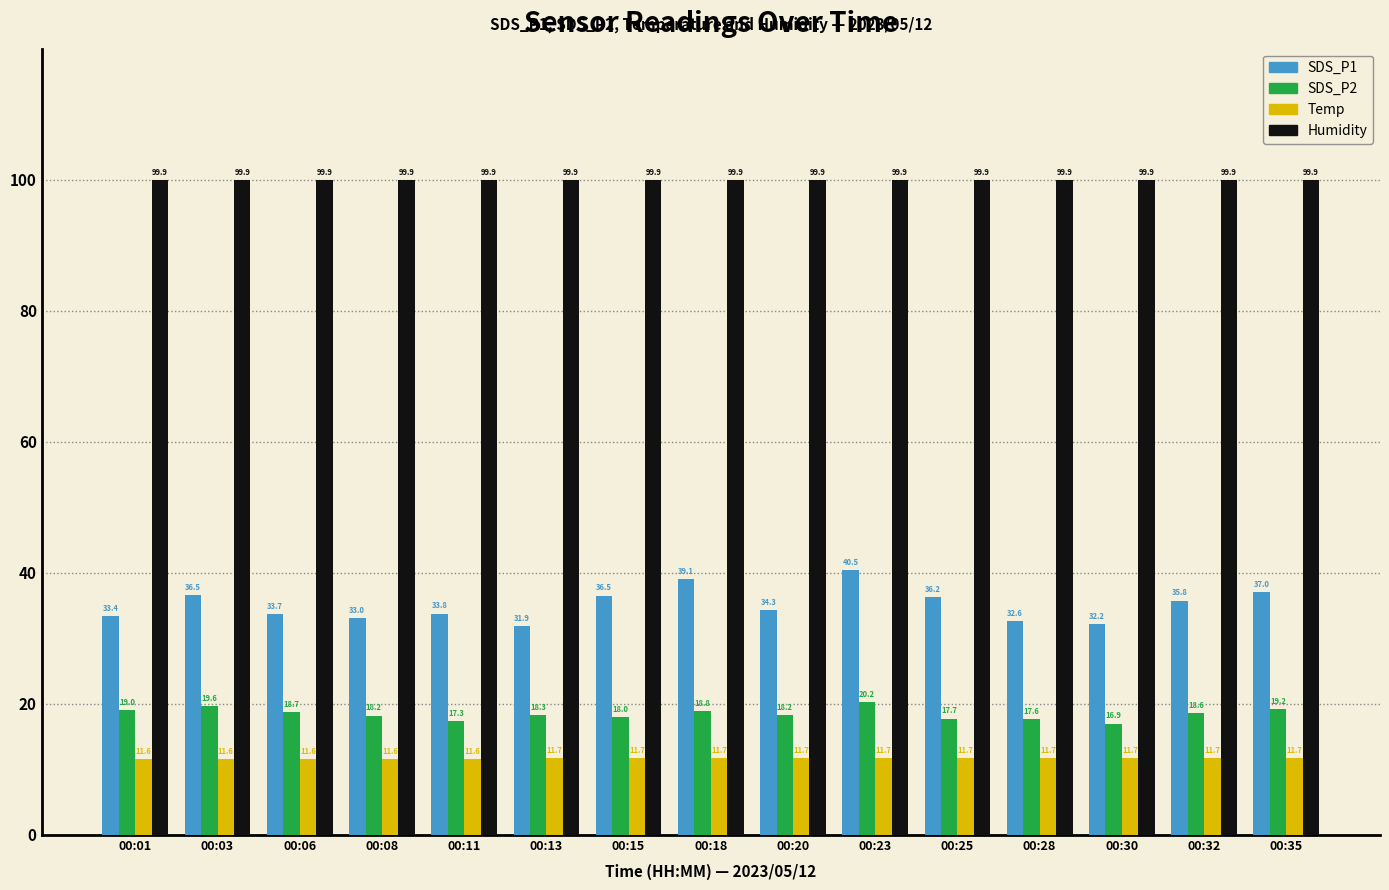

Rank the series at 00:20 from highest to lowest value.

Humidity, SDS_P1, SDS_P2, Temp